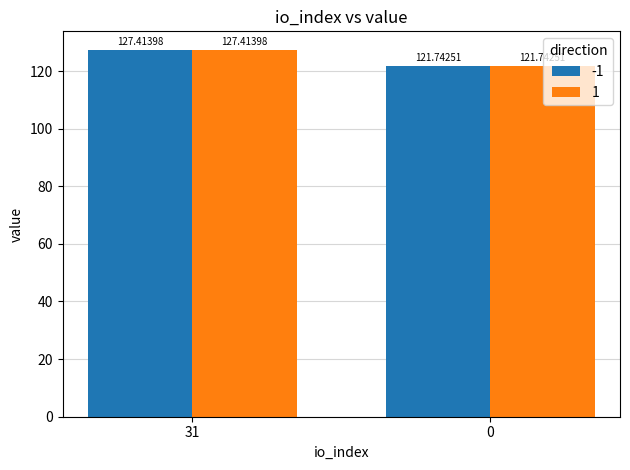

What is the difference between the maximum and minimum values in the 1 series?

5.7